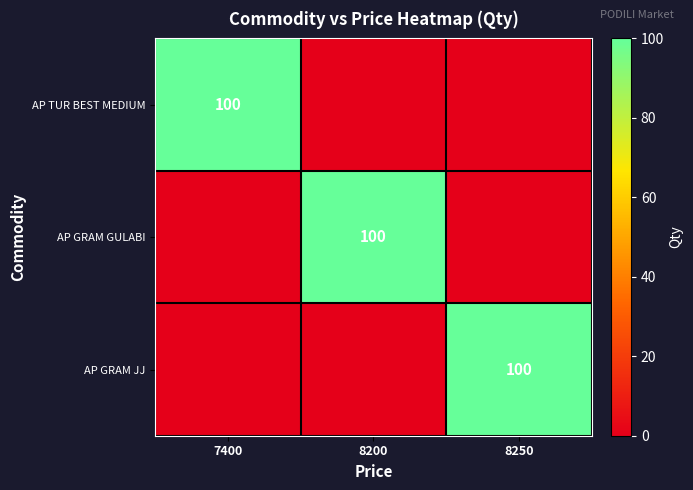

The AP TUR BEST MEDIUM series shows 100 at 7400. True or false?

True